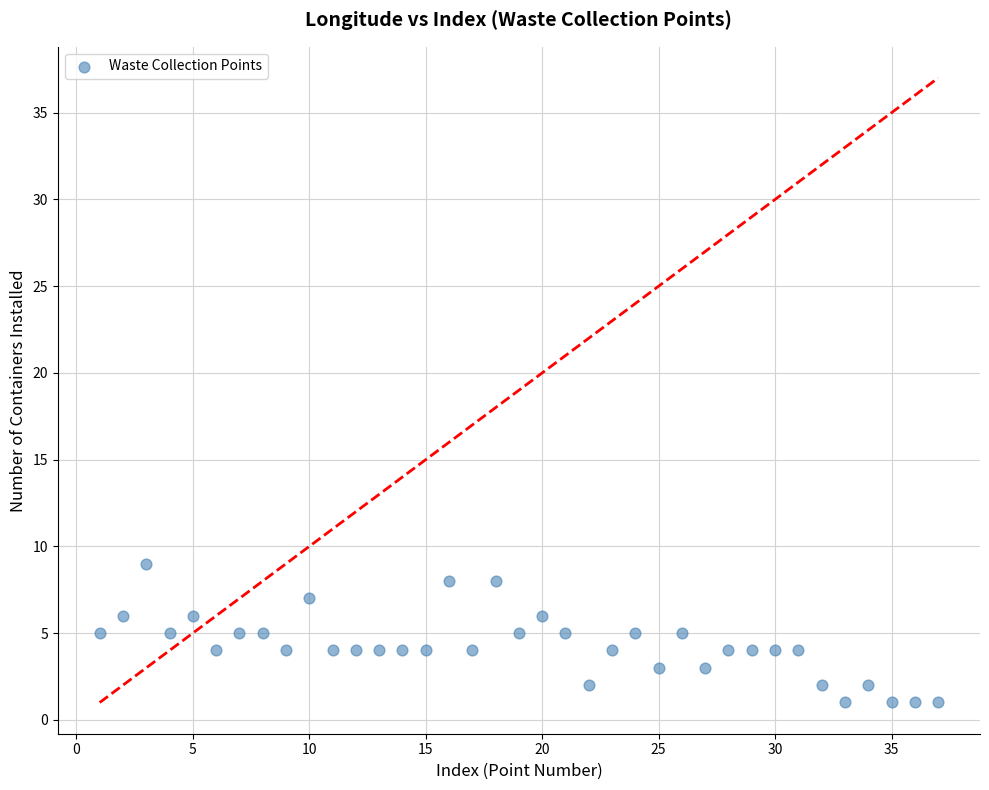

What is the range of Y values (max minus min)?

8